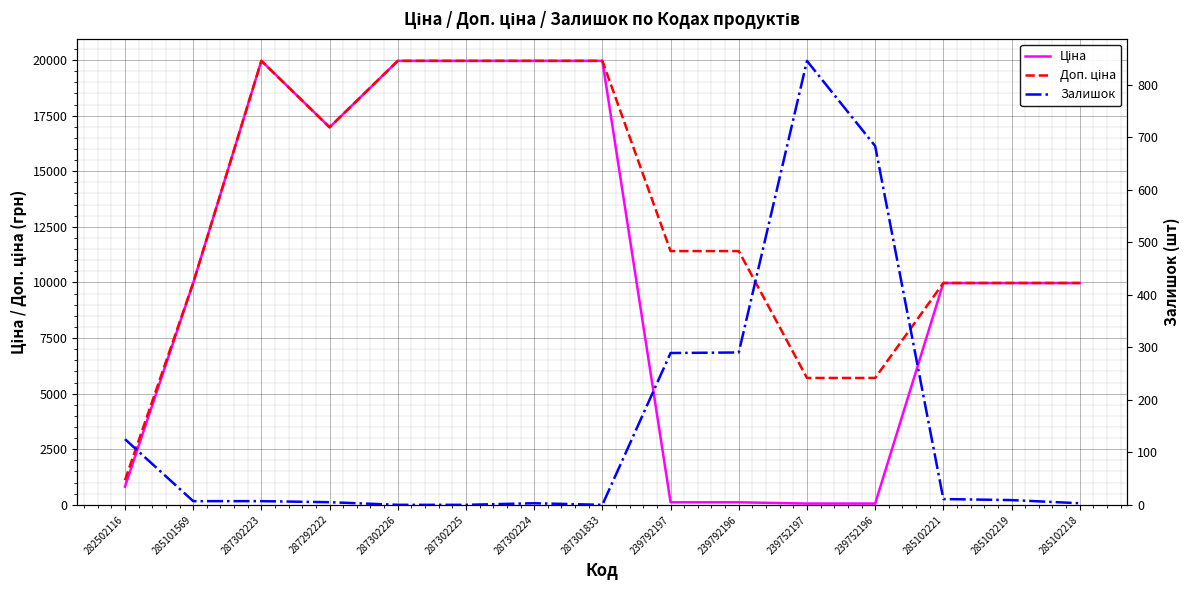

Reading left to right, transcribe all the data shown in this chart.

Ціна: 818.5	9975.0	19964.2	16976.3	19964.2	19964.2	19964.2	19964.2	114.1	114.1	57.0	57.0	9975.0	9975.0	9975.0
Доп. ціна: 1109.2	9975.0	19964.2	16976.3	19964.2	19964.2	19964.2	19964.2	11410.0	11410.0	5705.0	5705.0	9975.0	9975.0	9975.0
Залишок: 125.0	7.0	7.0	5.0	0.0	0.0	3.0	0.0	289.0	290.0	845.0	683.0	11.0	9.0	3.0